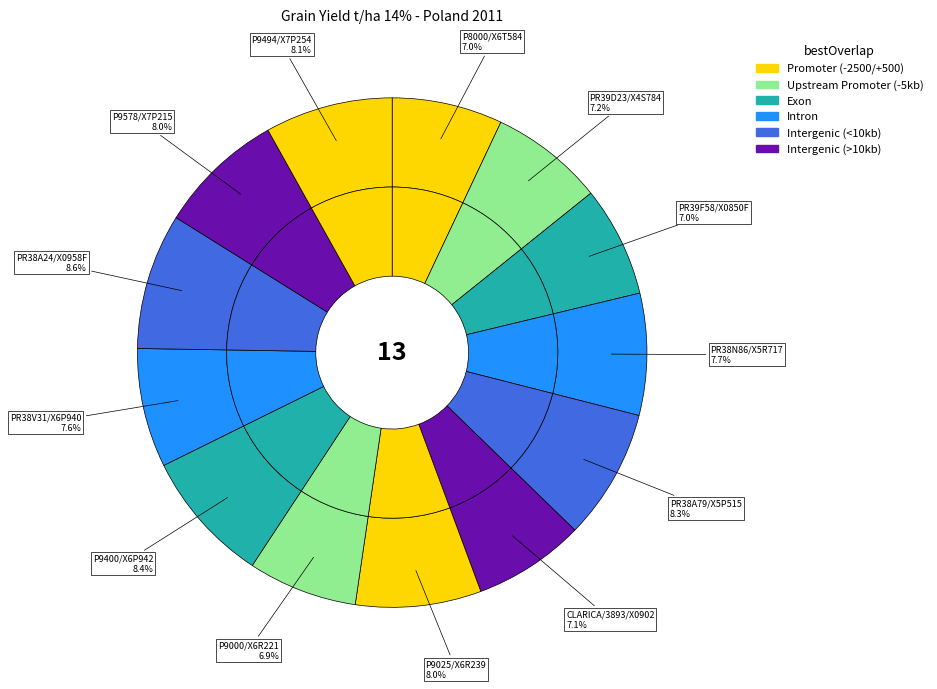

What portion of the pie excludes PR39F58/X0850F?

93.0%